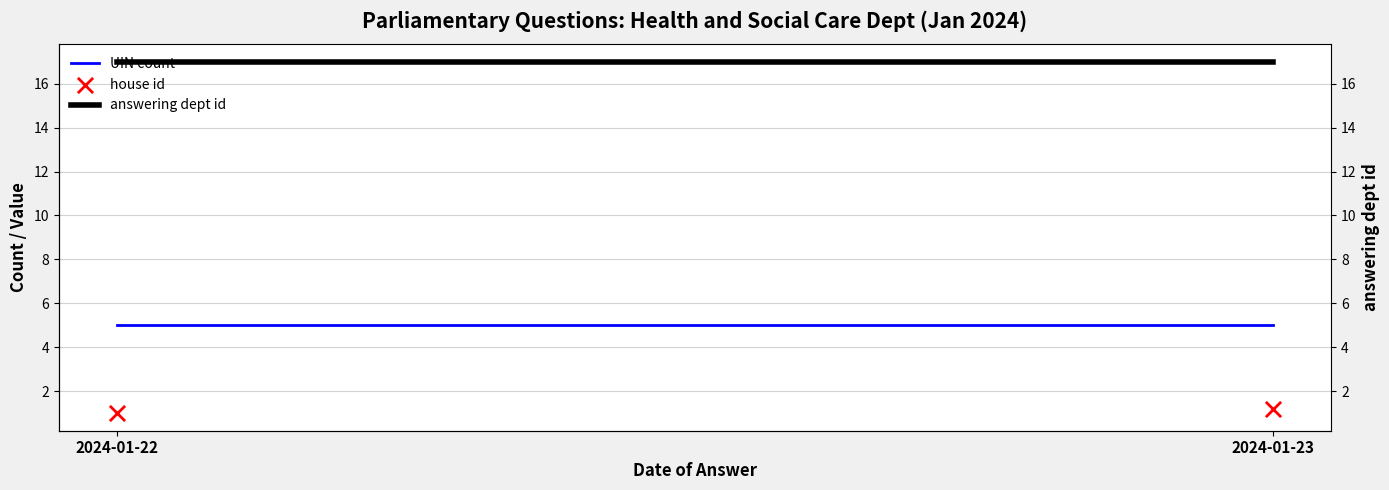

Which series has the largest total across all categories?

answering dept id